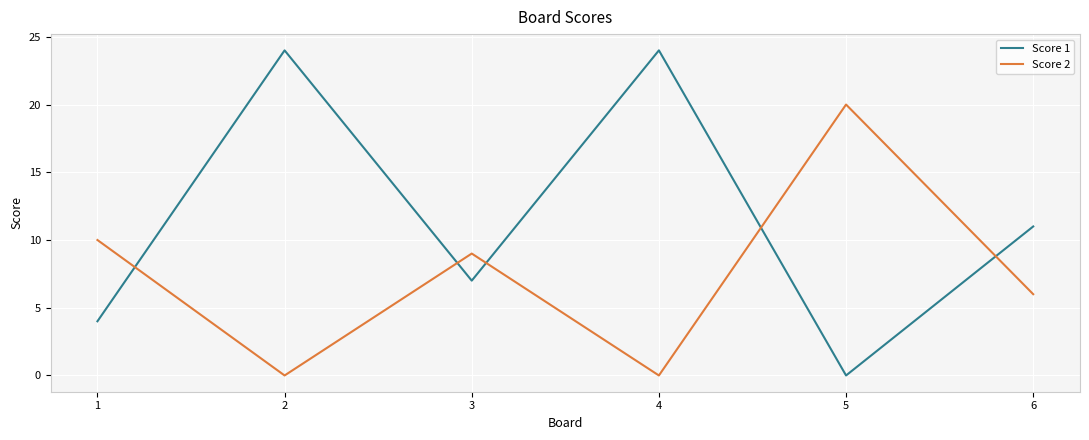

What is the difference between the highest and lowest values at 5?

20